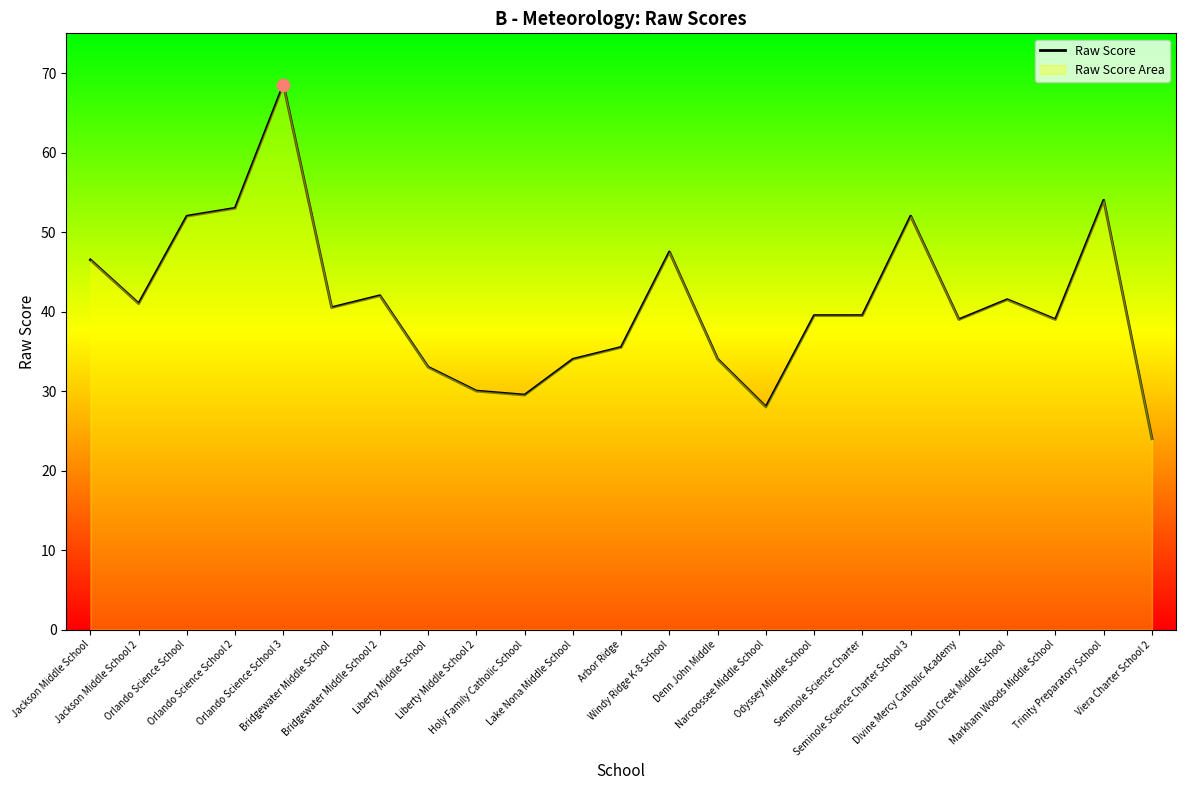

Which has a higher value, Orlando Science School 2 or Liberty Middle School 2?

Orlando Science School 2